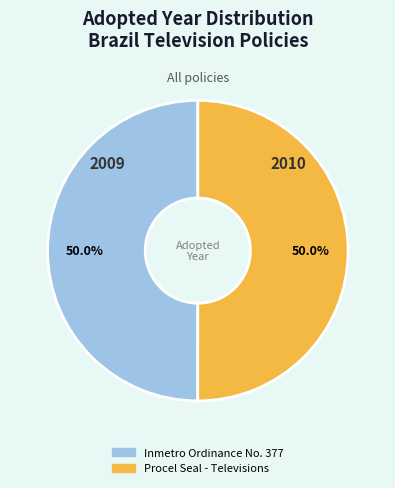

What percentage is the Inmetro Ordinance No. 377 slice, to the nearest percent?

50%